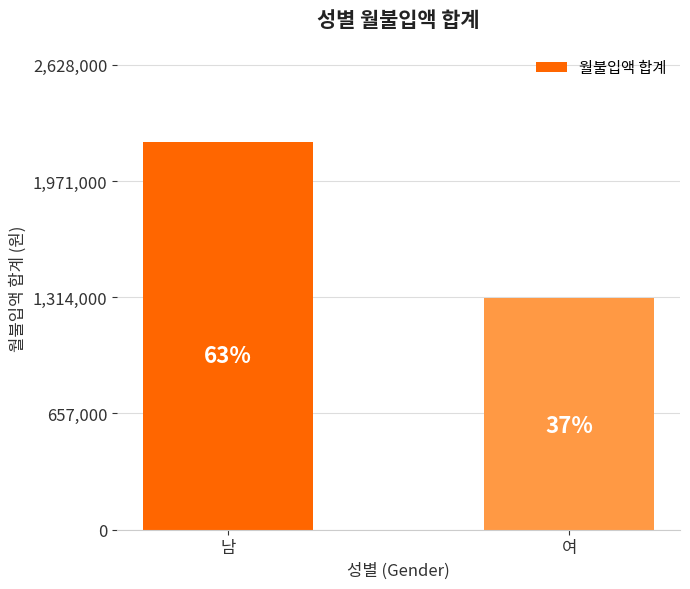

True or false: the data shows 1310000 at 여.

True